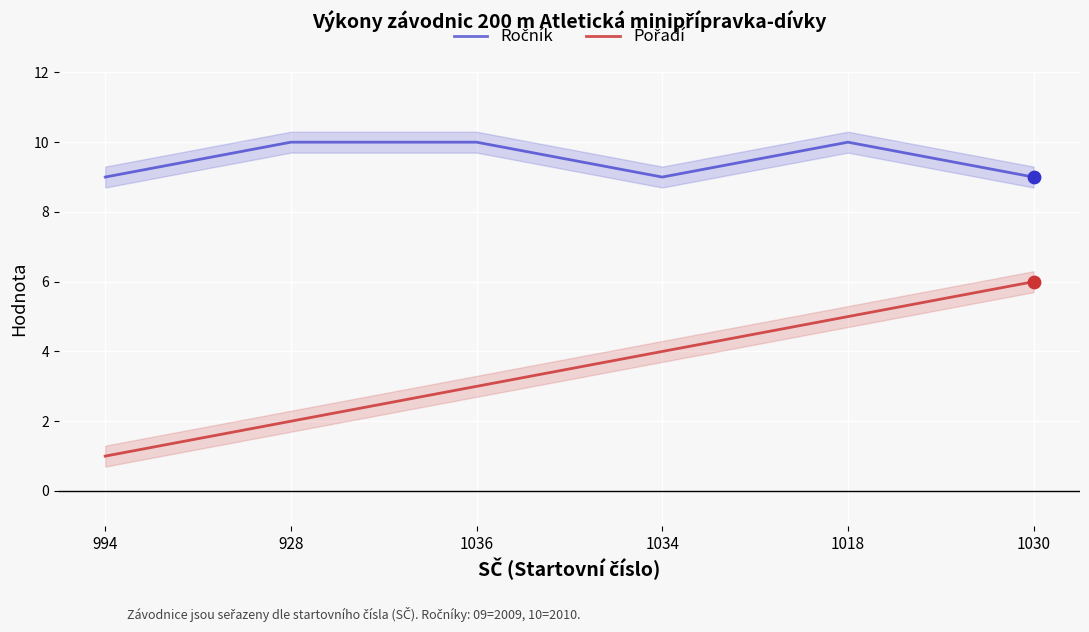

At how many categories does at least one series exceed 3?

6